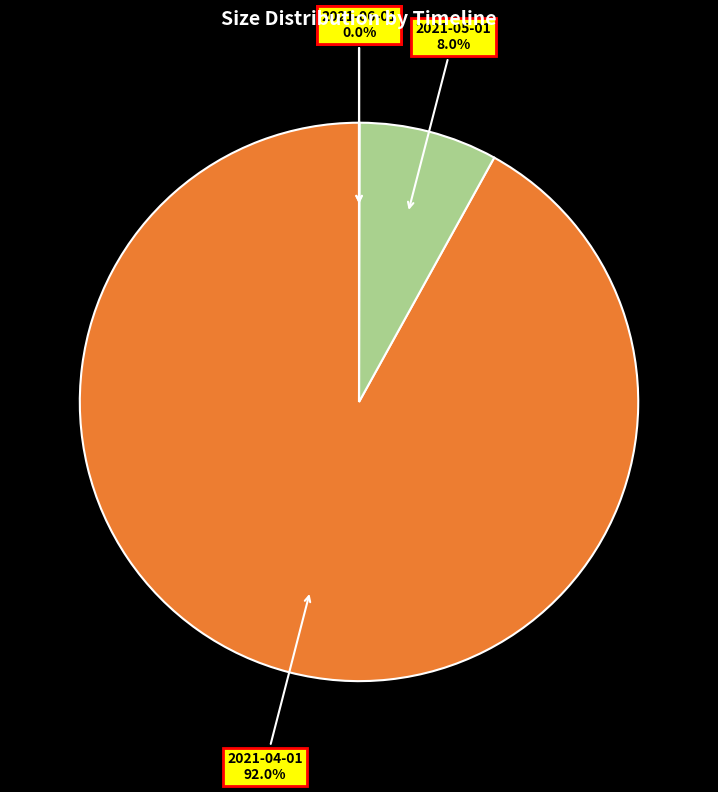

Does 2021-04-01 92.0% represent more than half of the total?

Yes